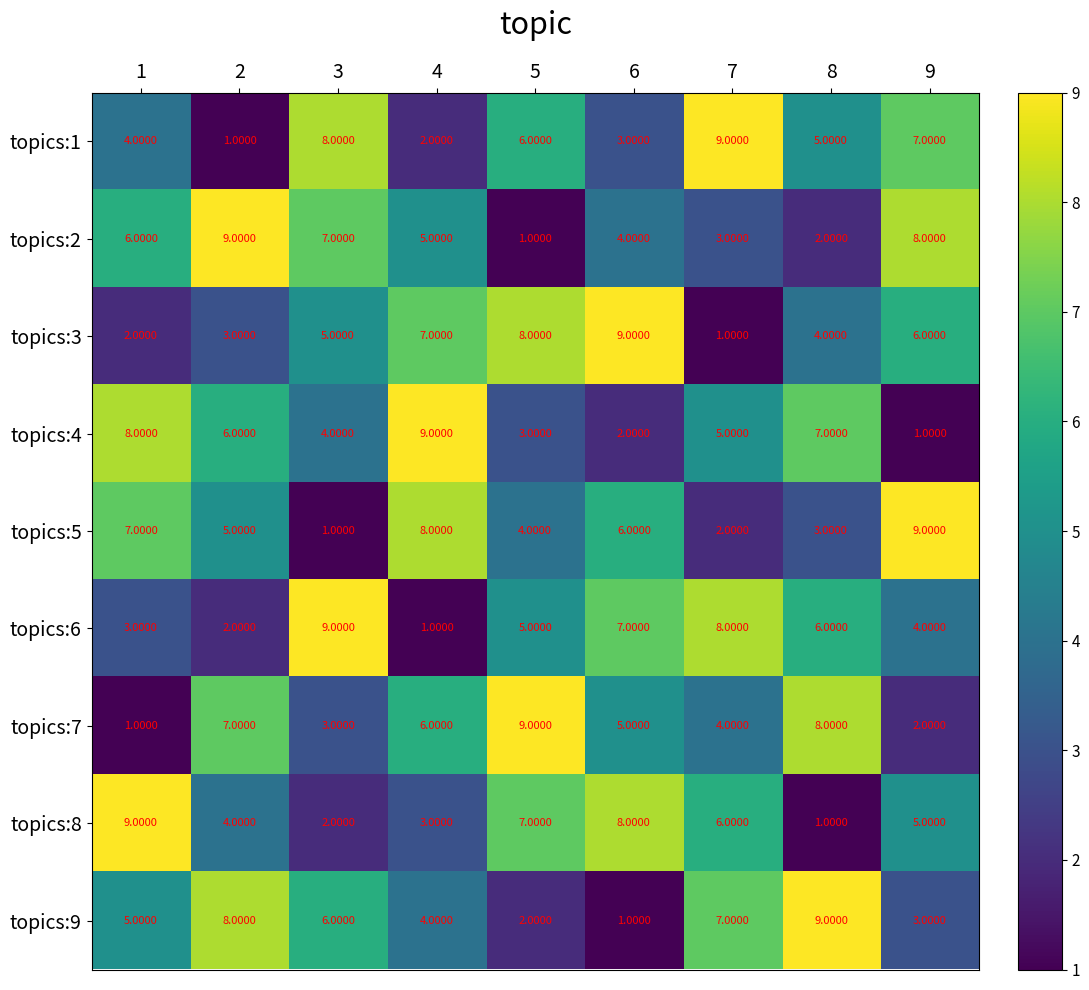

What is the difference between the maximum and minimum values in the topics:3 series?

8